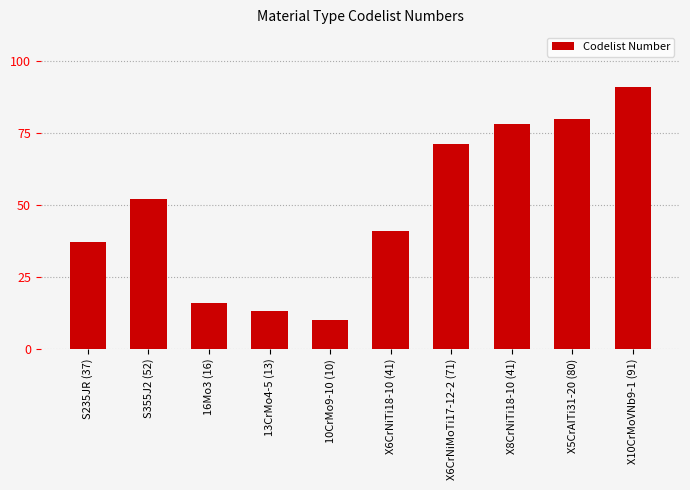

Reading left to right, transcribe all the data shown in this chart.

S235JR (37)=37	S355J2 (52)=52	16Mo3 (16)=16	13CrMo4-5 (13)=13	10CrMo9-10 (10)=10	X6CrNiTi18-10 (41)=41	X6CrNiMoTi17-12-2 (71)=71	X8CrNiTi18-10 (41)=78	X5CrAITi31-20 (80)=80	X10CrMoVNb9-1 (91)=91